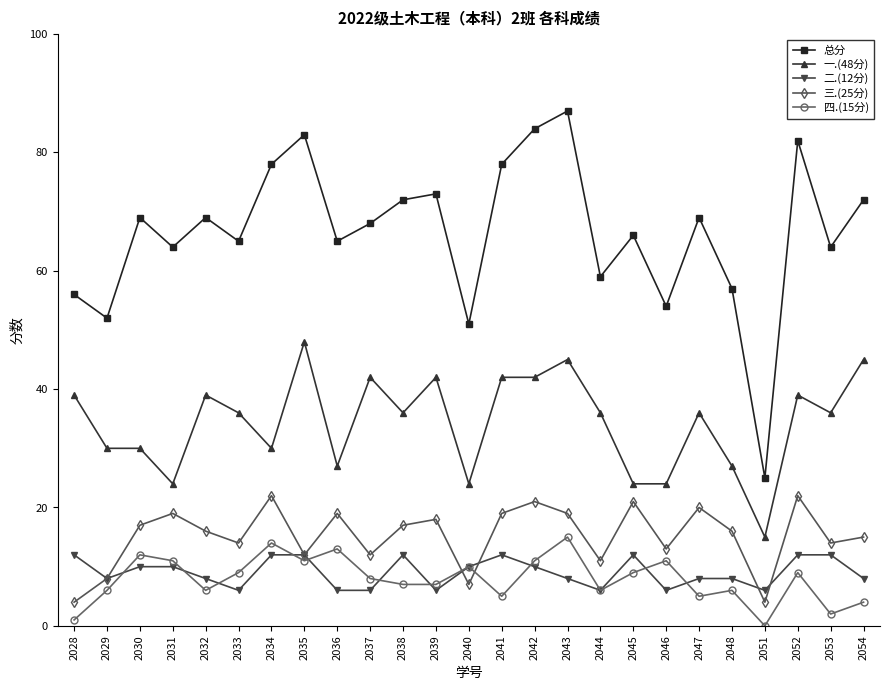

The 四.(15分) series shows 6 at 2048. True or false?

True